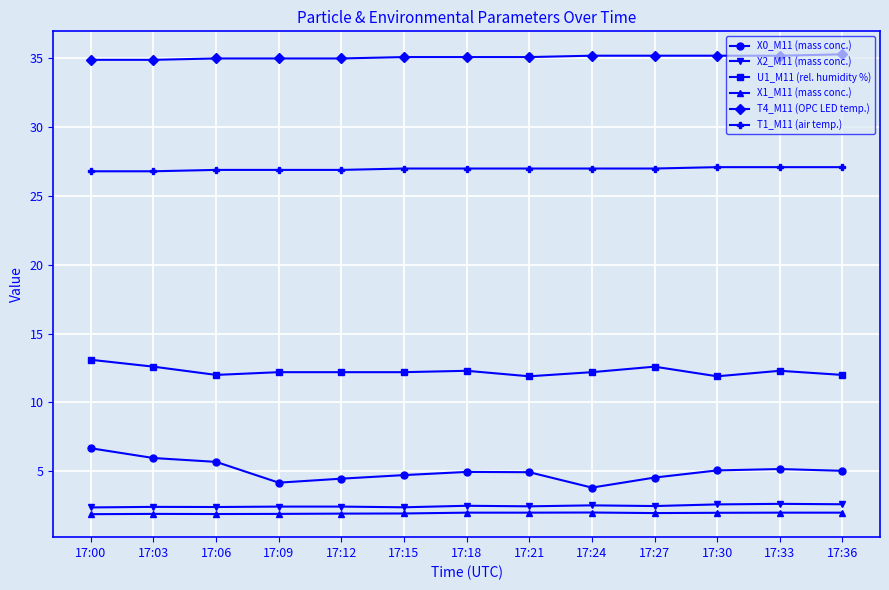

True or false: T1_M11 (air temp.) and X0_M11 (mass conc.) cross at least once.

False